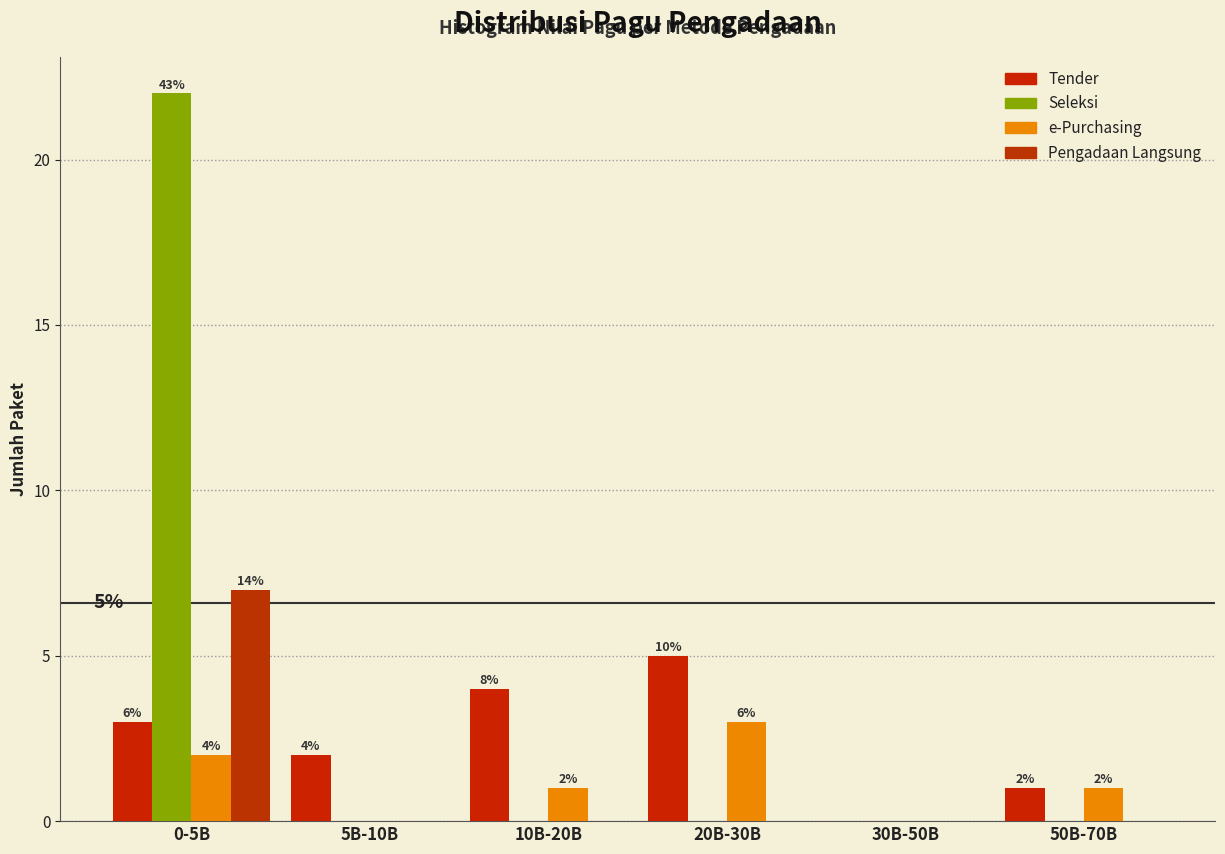

How many categories are shown in the chart?

6